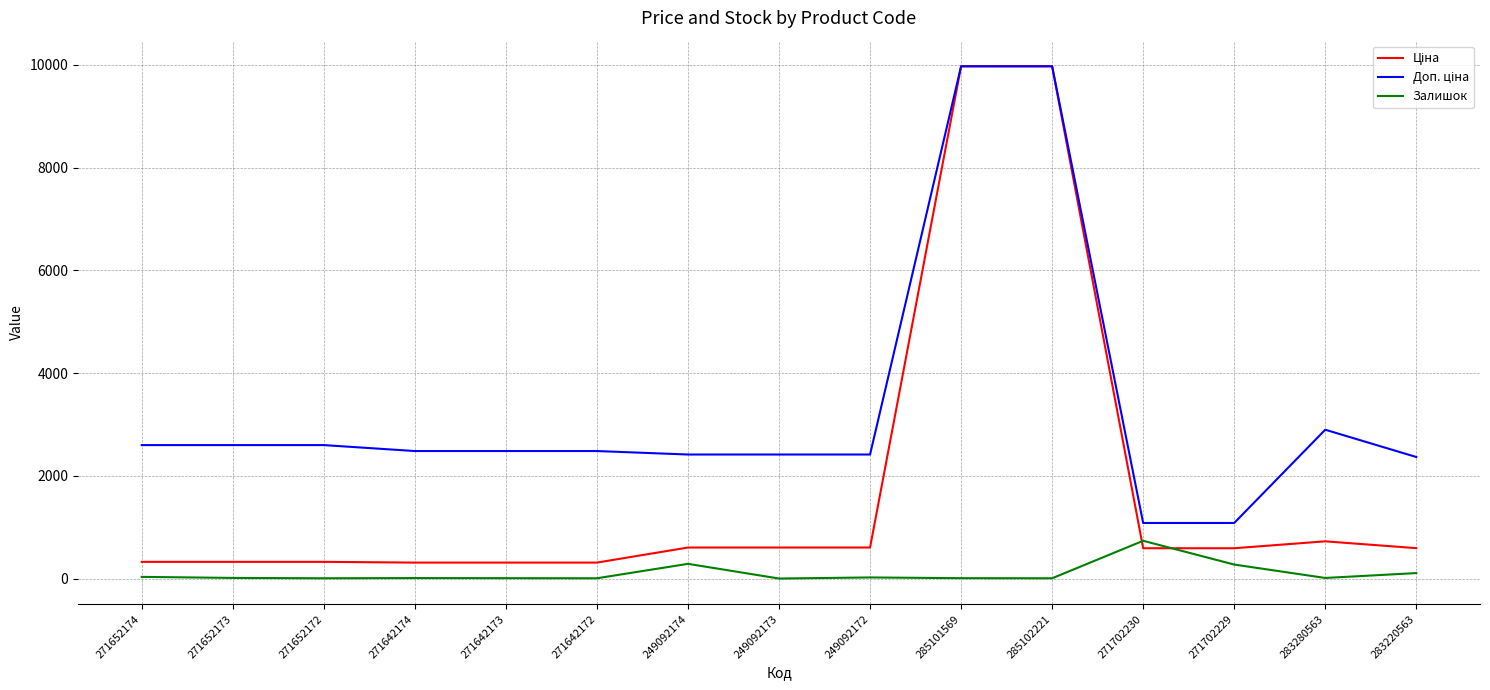

What is the maximum value shown in the chart?

9975.0